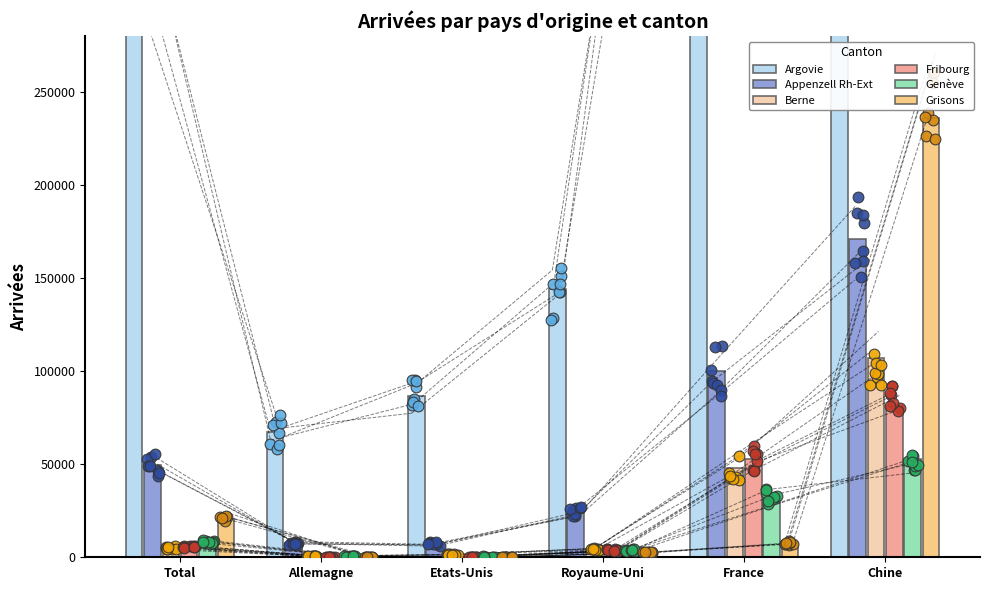

Which series has the largest Y range (max minus min)?

Argovie